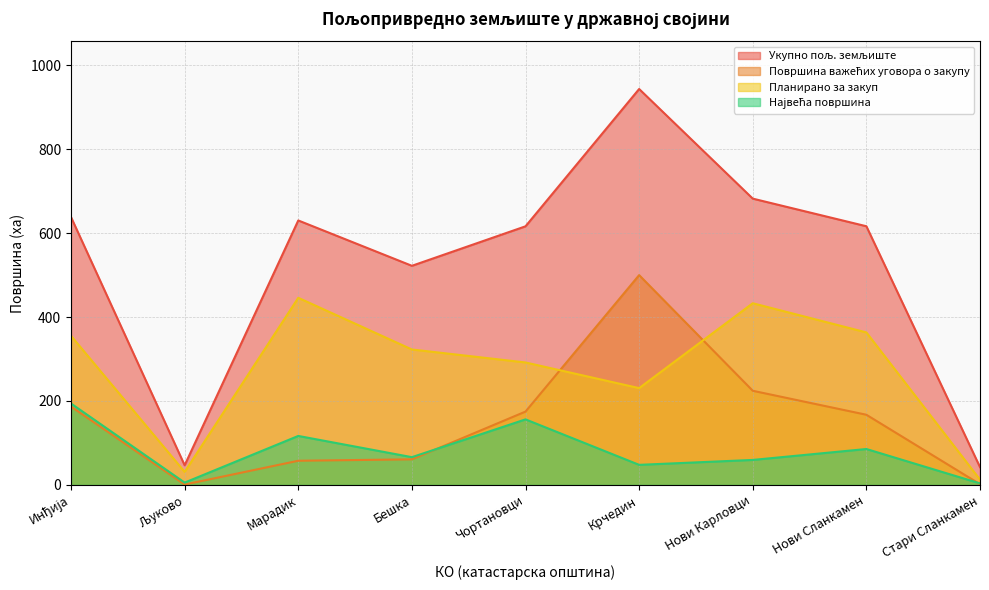

At which category does the chart reach its minimum across all series?

Љуково